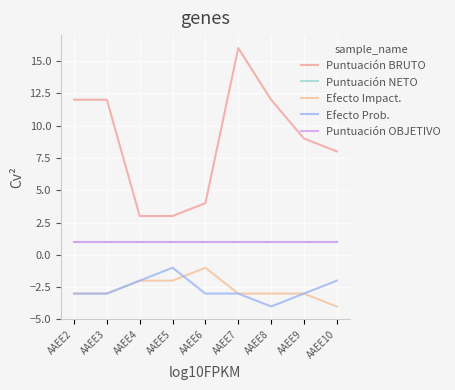

True or false: Efecto Impact. and Puntuación NETO intersect in this chart.

False